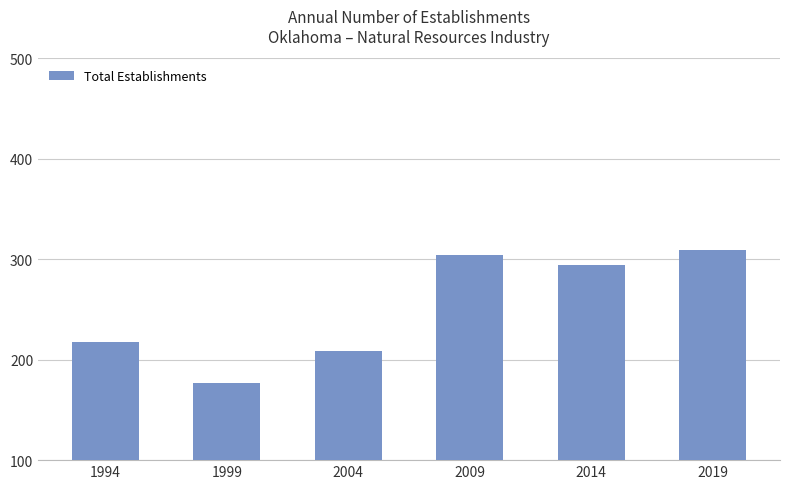

What is the minimum value shown in the chart?

177